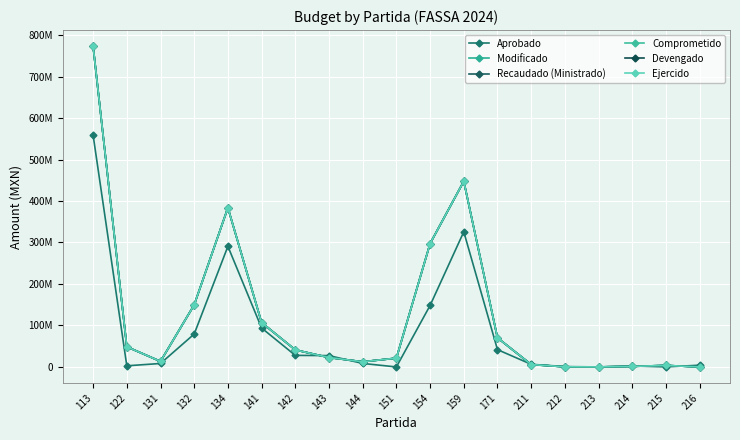

Is this an area chart (filled region under the line)?

No